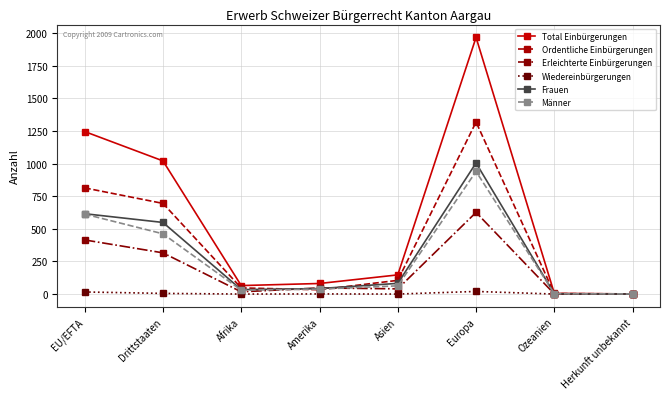

Where is Ordentliche Einbürgerungen nearest to the value 660?

Drittstaaten